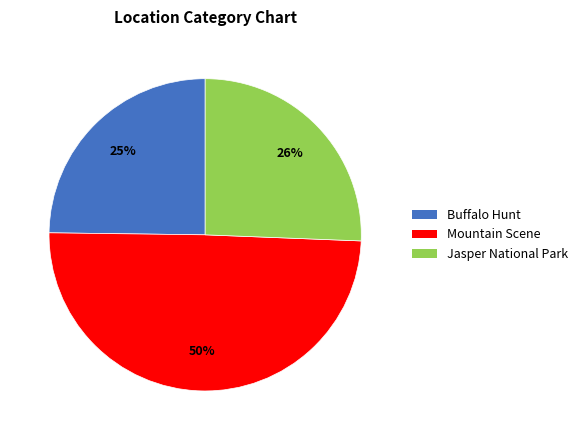

To the nearest percent, what is the difference between the largest and smallest slice percentages?

25%